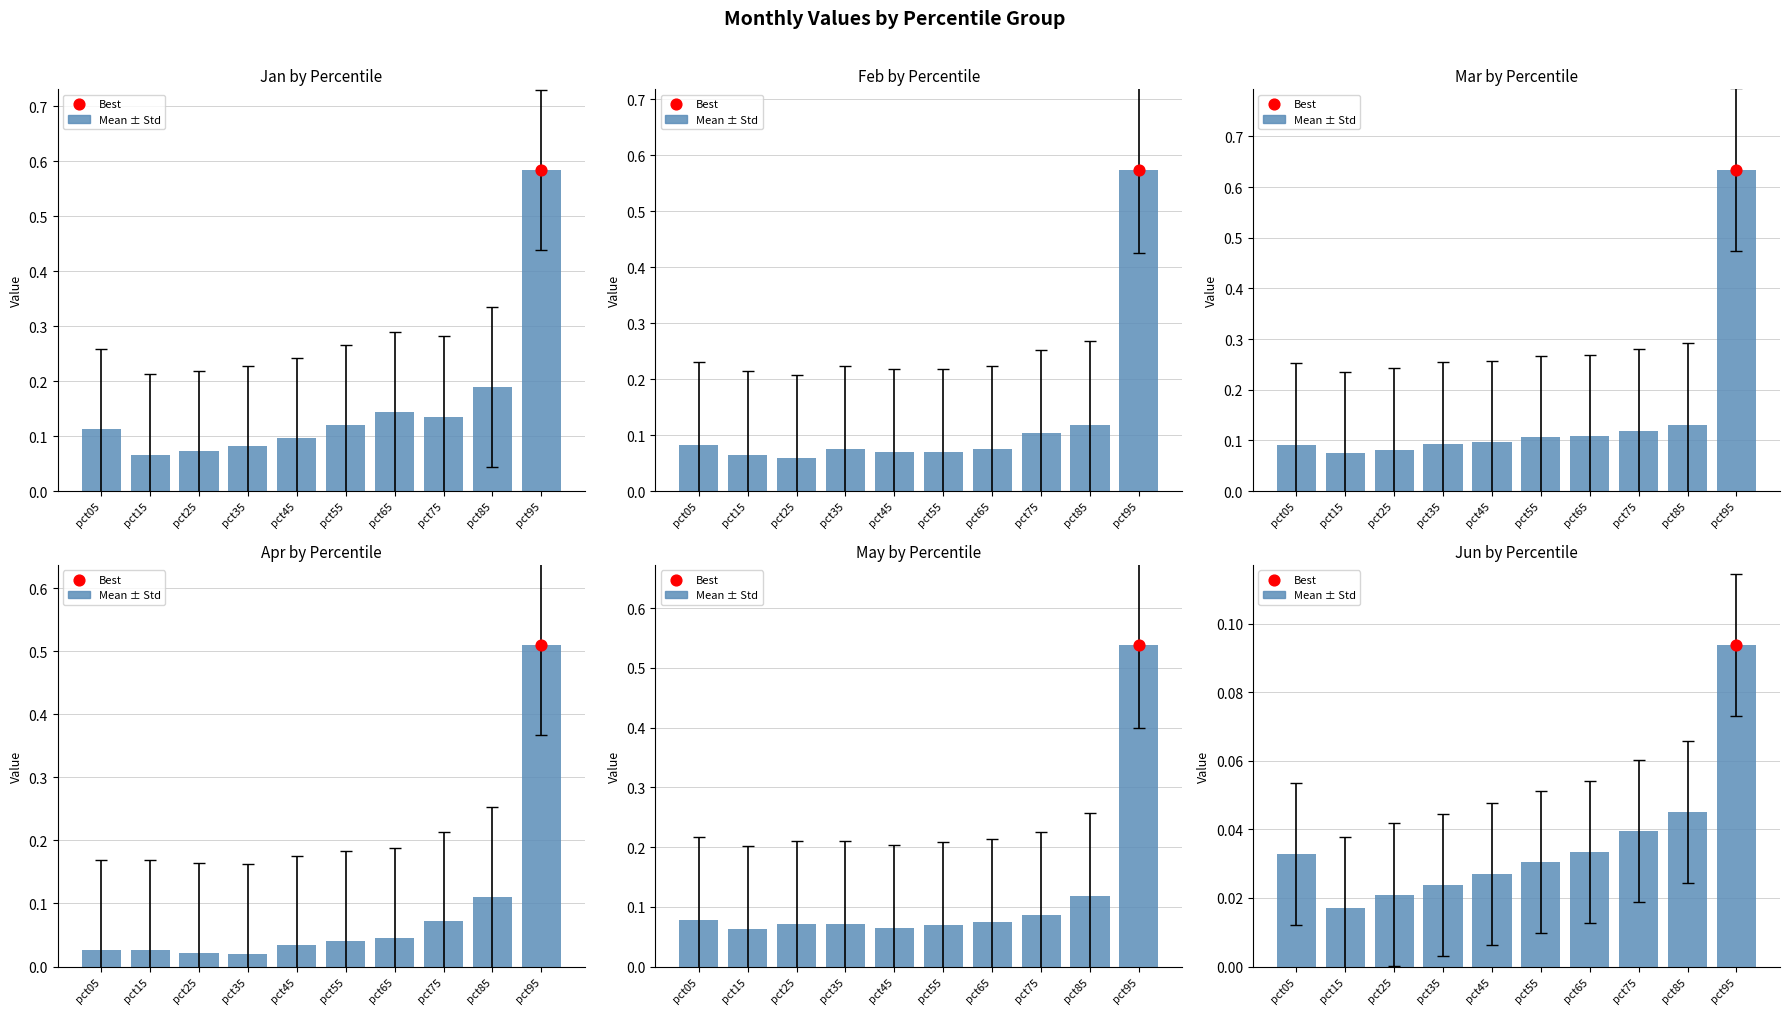

Which has a higher value, pct85 or pct05?

pct85